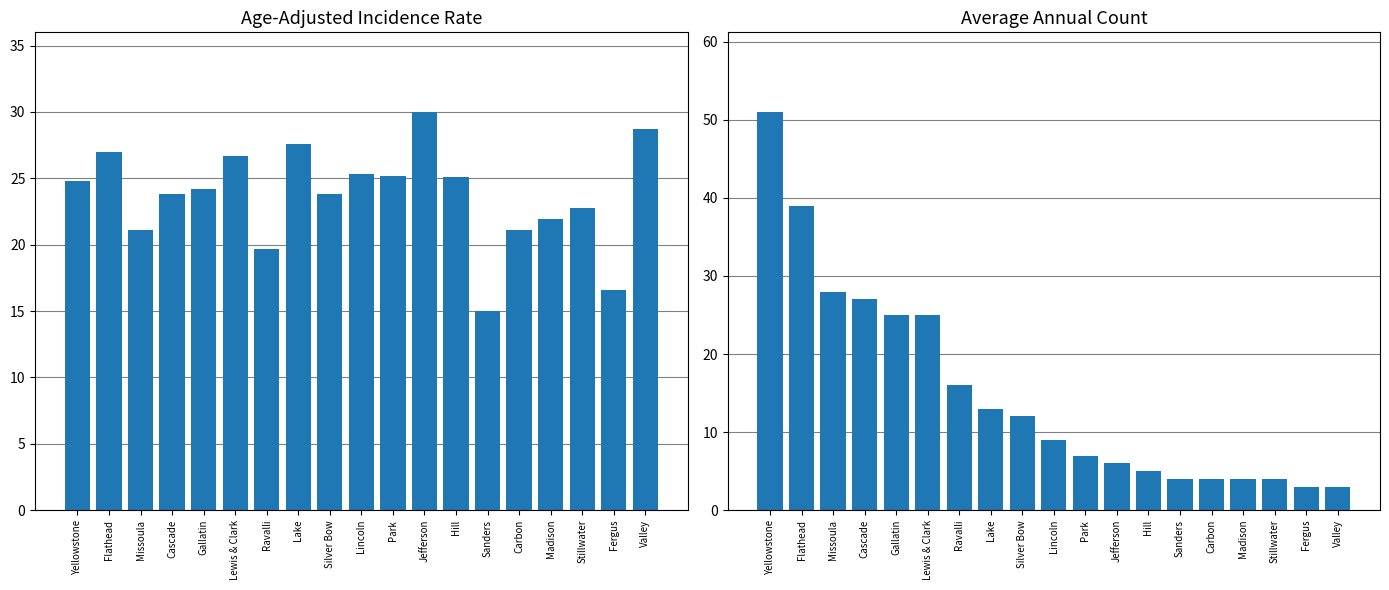

What is the difference between the second highest and second lowest values in the Average Annual Count series?

36.0